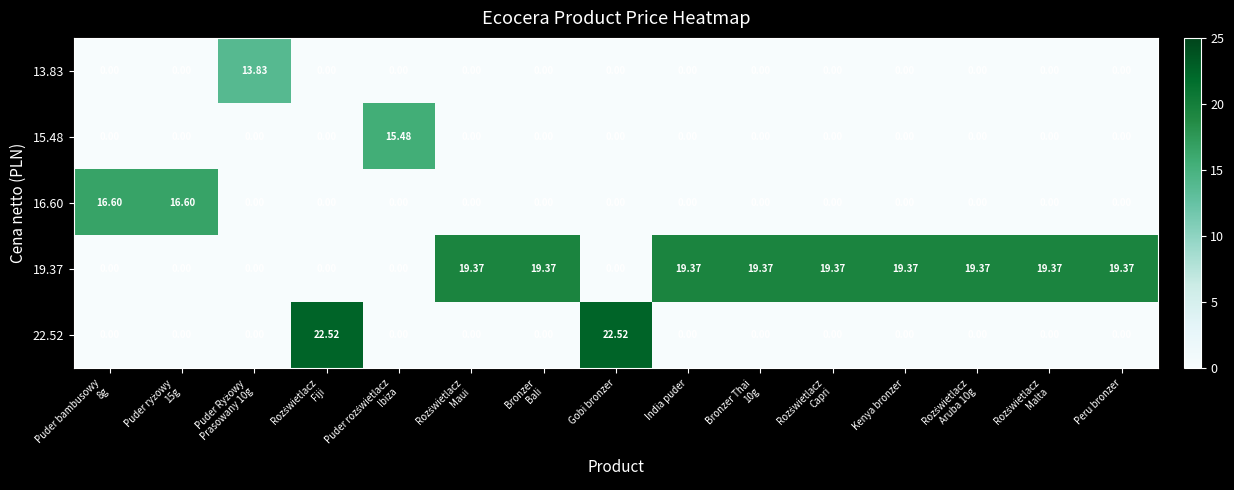

How many series are shown in this chart?

5